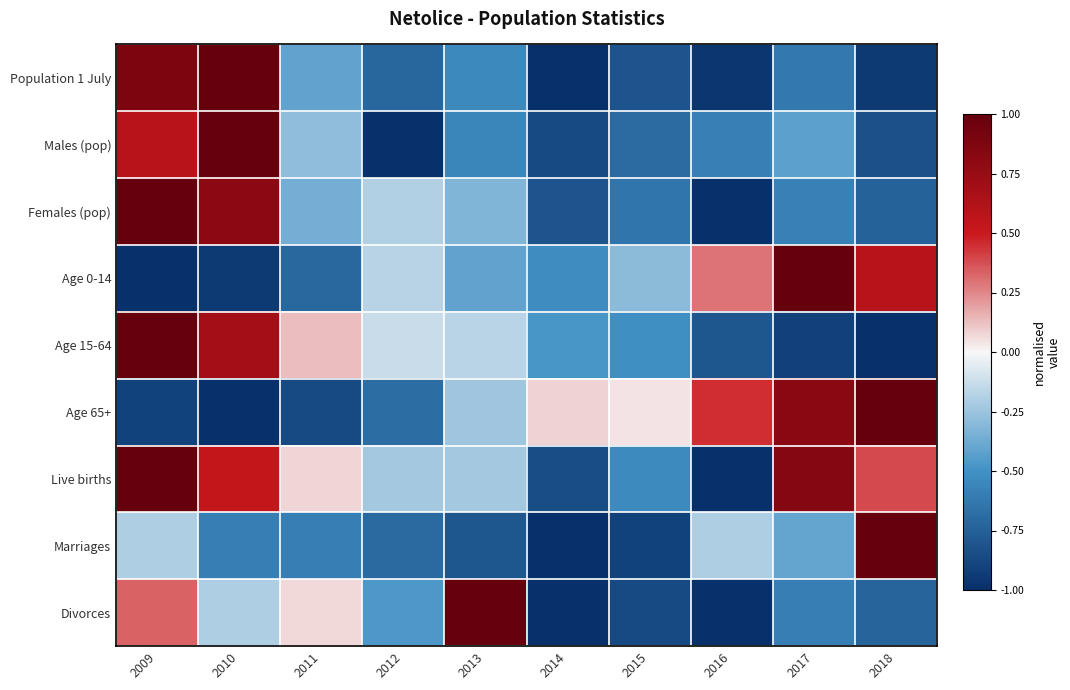

Rank the series at 2010 from highest to lowest value.

Population 1 July, Males (pop), Females (pop), Age 15-64, Live births, Divorces, Marriages, Age 0-14, Age 65+